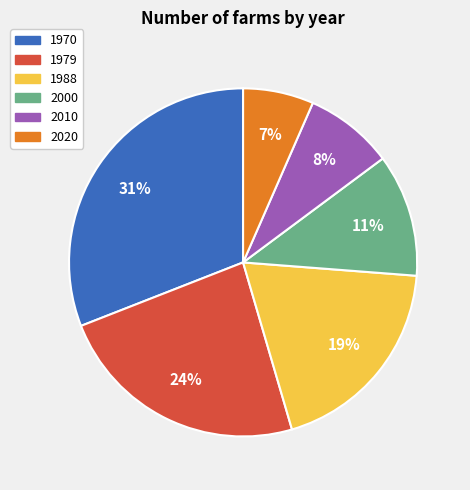

Which slice is the smallest?

2020